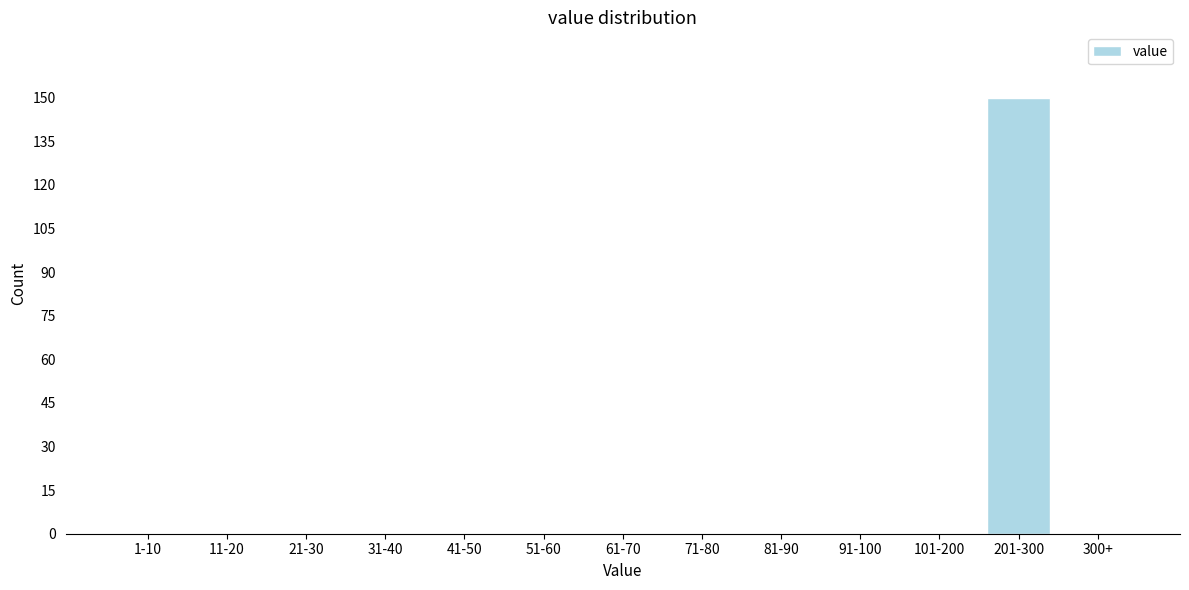

Reading left to right, list all the values displayed in this chart.

1-10=0	11-20=0	21-30=0	31-40=0	41-50=0	51-60=0	61-70=0	71-80=0	81-90=0	91-100=0	101-200=0	201-300=150	300+=0